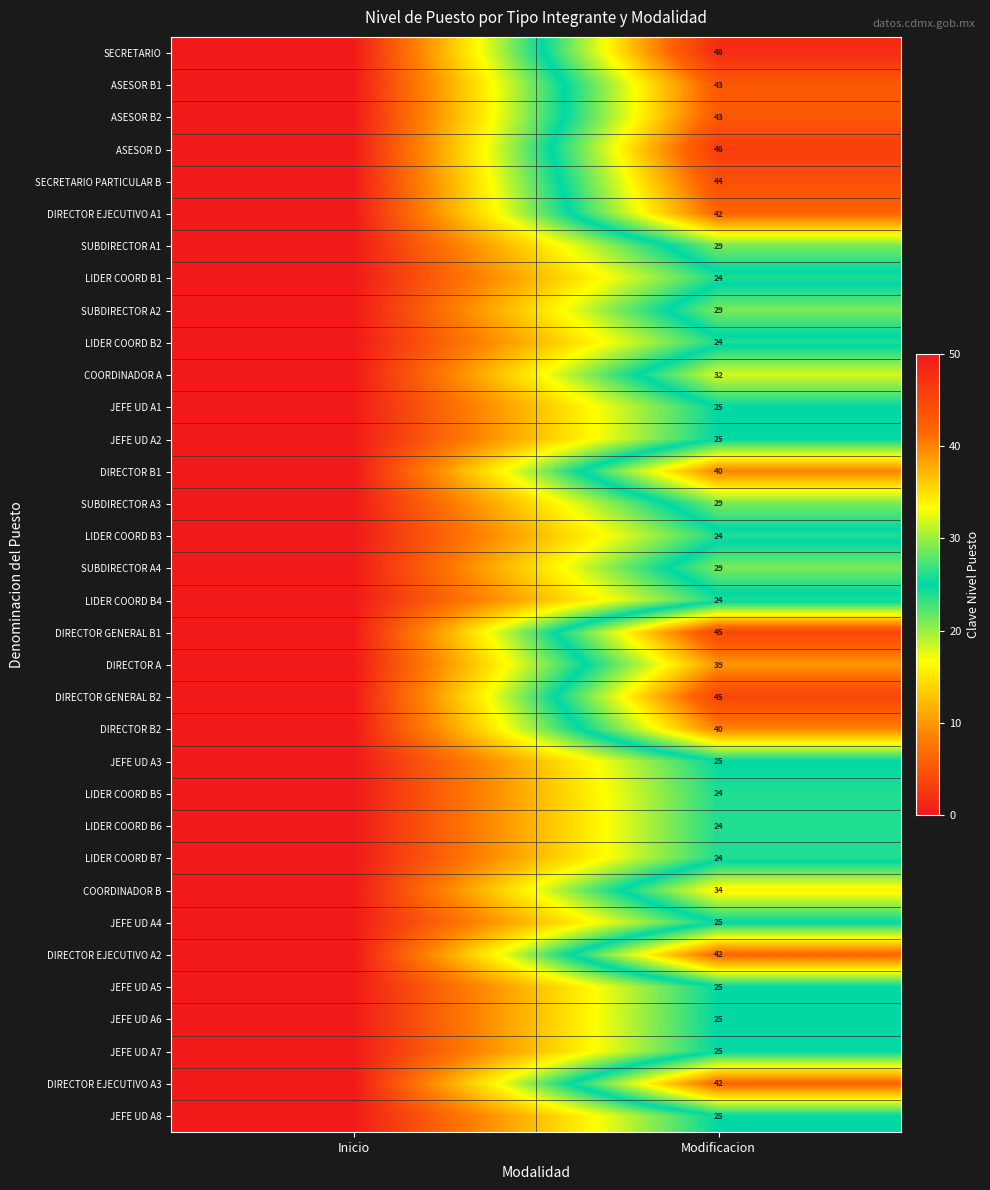

Count the number of categories in the chart.

2